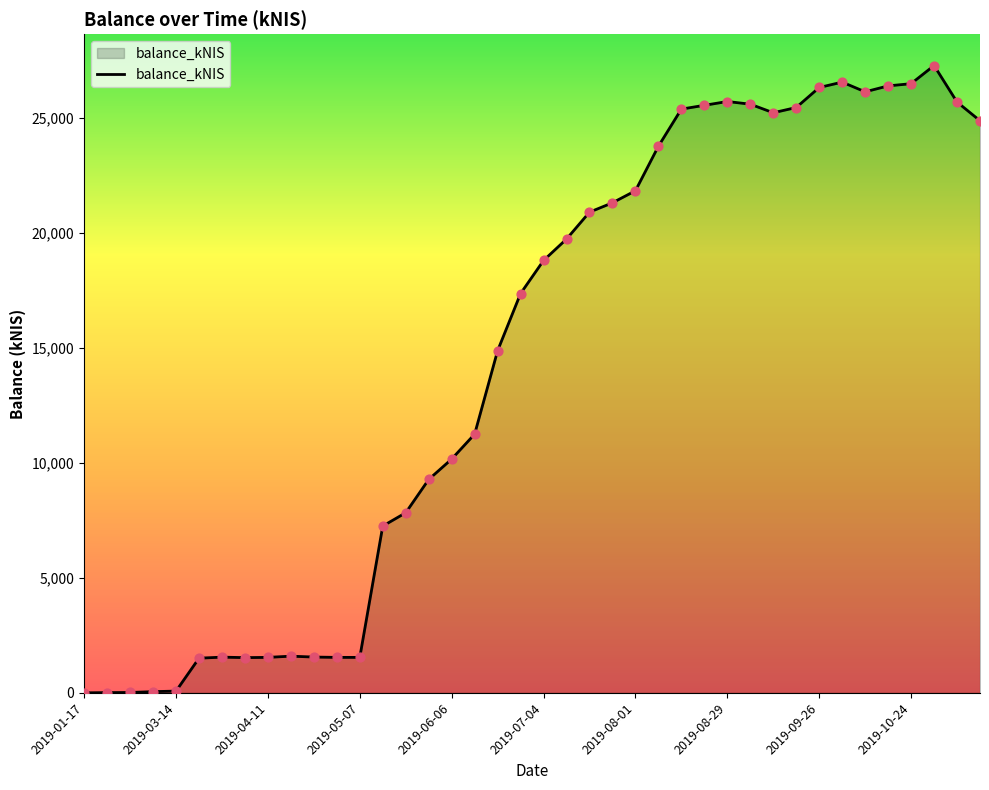

What is the maximum value shown in the chart?

27271.1